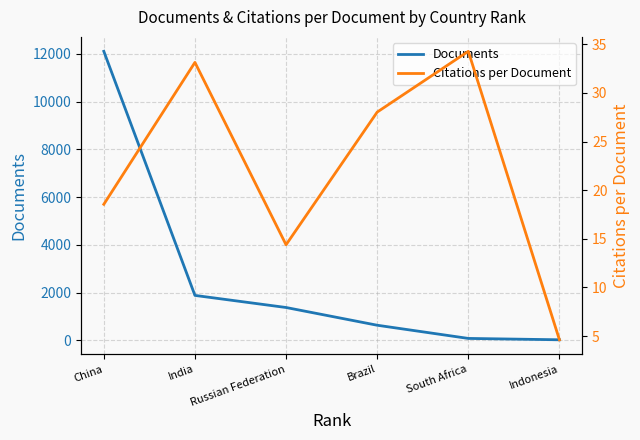

How many categories are shown in the chart?

6